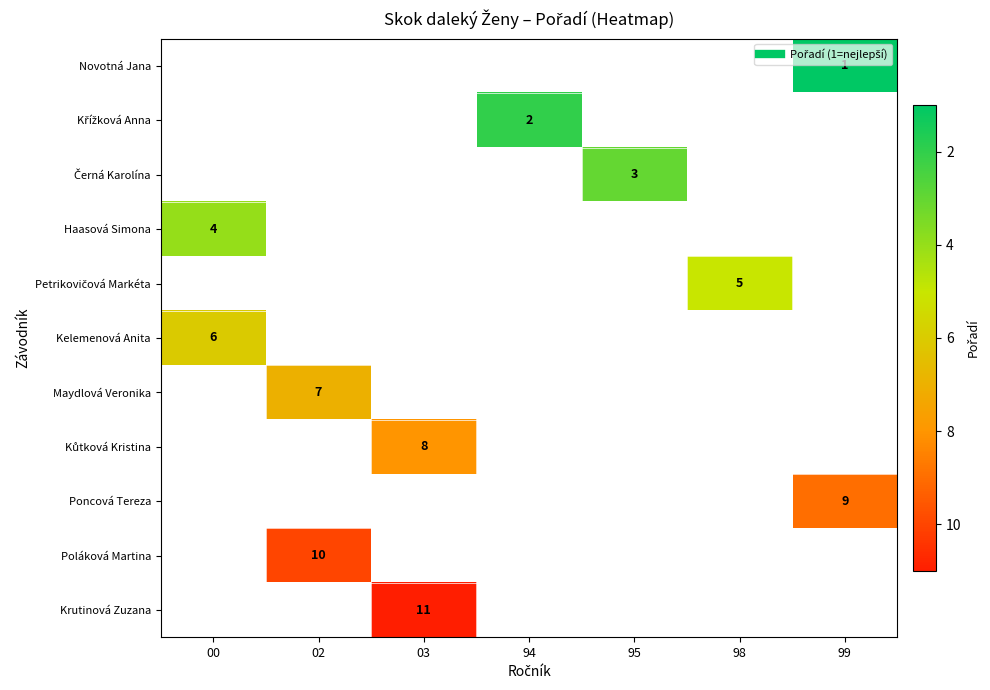

List the labels in order of Kůtková Kristina value, largest first.

00, 02, 03, 94, 95, 98, 99